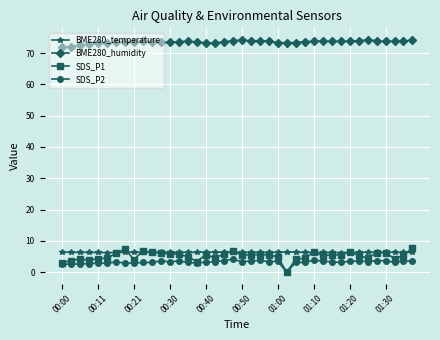

Which series has the largest total across all categories?

BME280_humidity